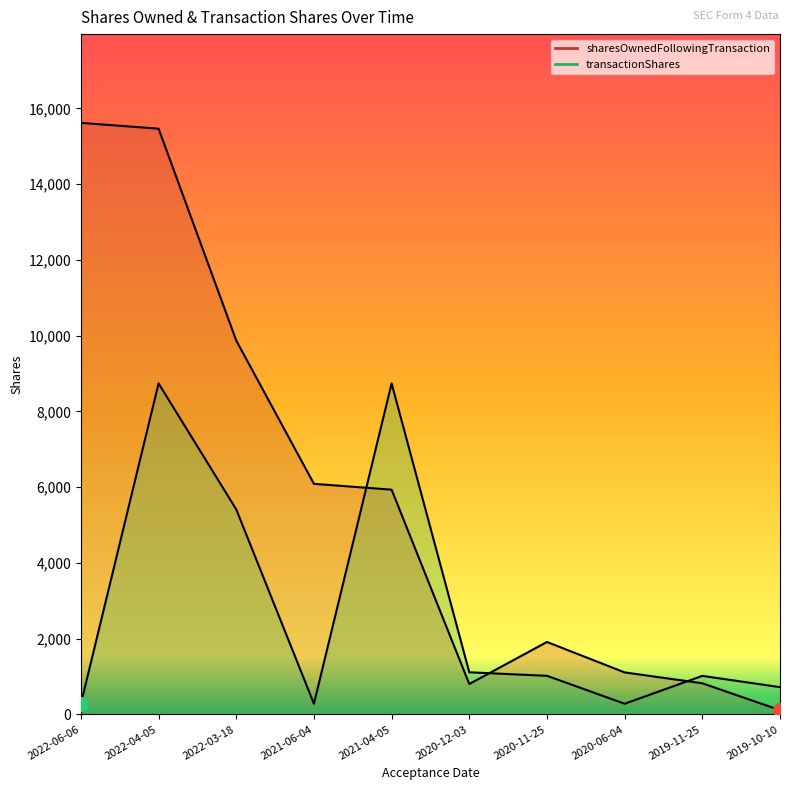

How many categories are shown in the chart?

10